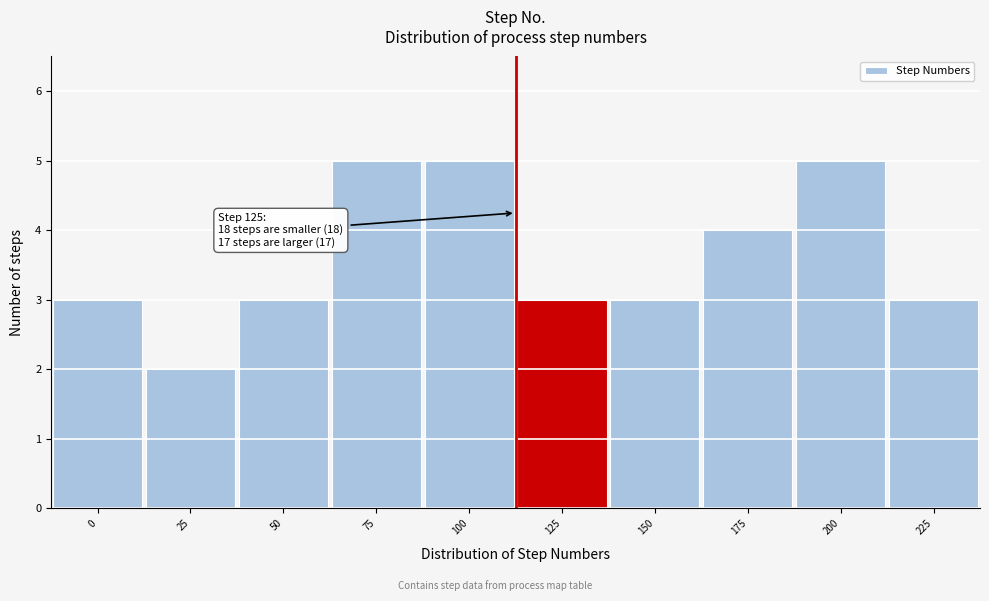

Reading right to left, extract all data points from this chart.

3	5	4	3	3	5	5	3	2	3